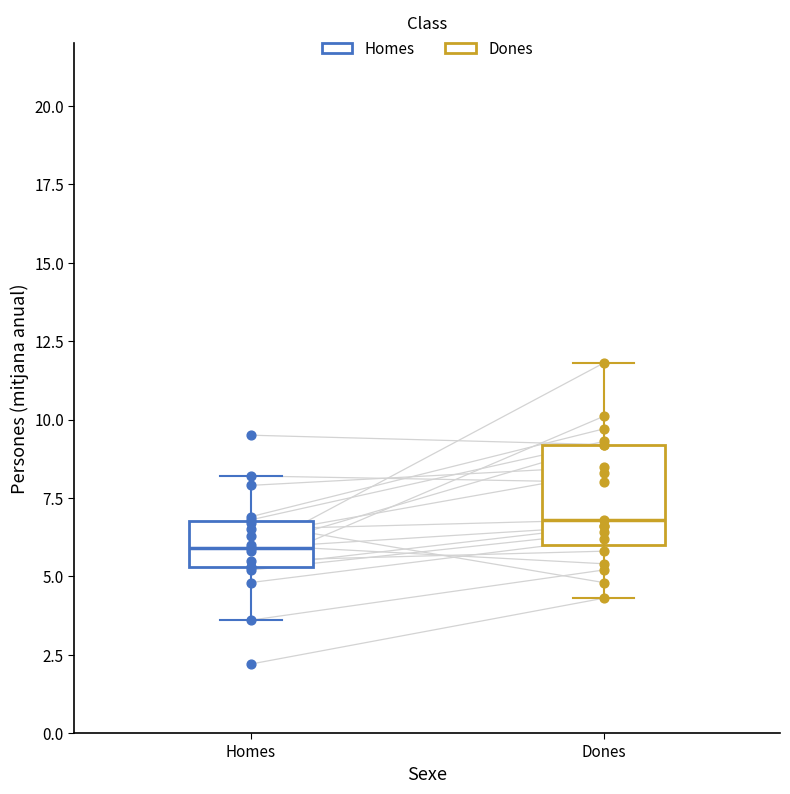

Reading left to right, transcribe this box plot: for each box, give where its median line is, the range the box spans, and where its two whiskers end, as read against the y-axis. The values are not printed on the chart, so give them approximately, as read against the axis.

Homes: median 6.0, box 5.5 to 7.0, whiskers 3.5 to 8.0
Dones: median 7.0, box 6.0 to 9.0, whiskers 4.5 to 12.0